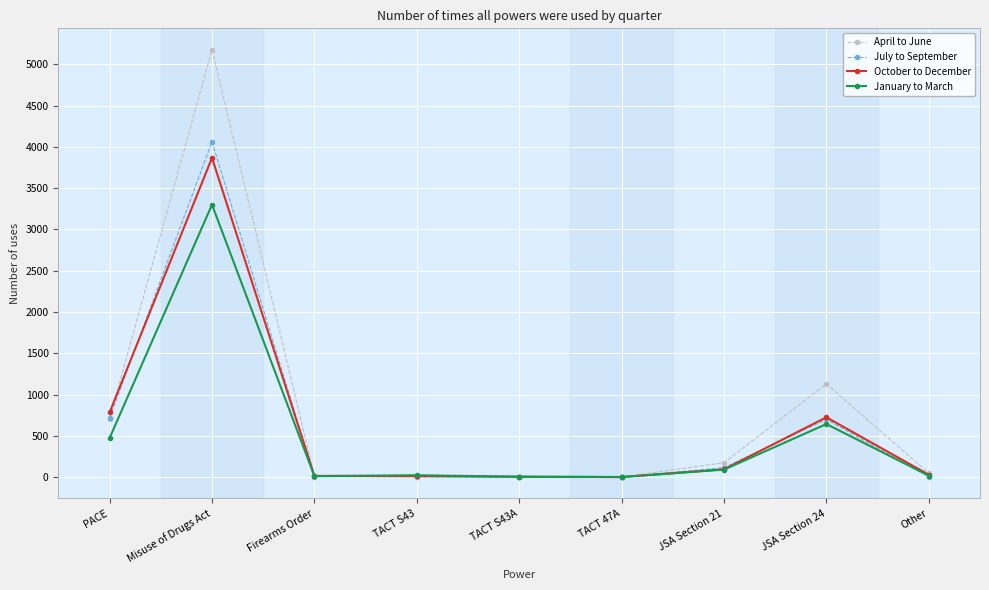

What is the greatest value displayed?

5178